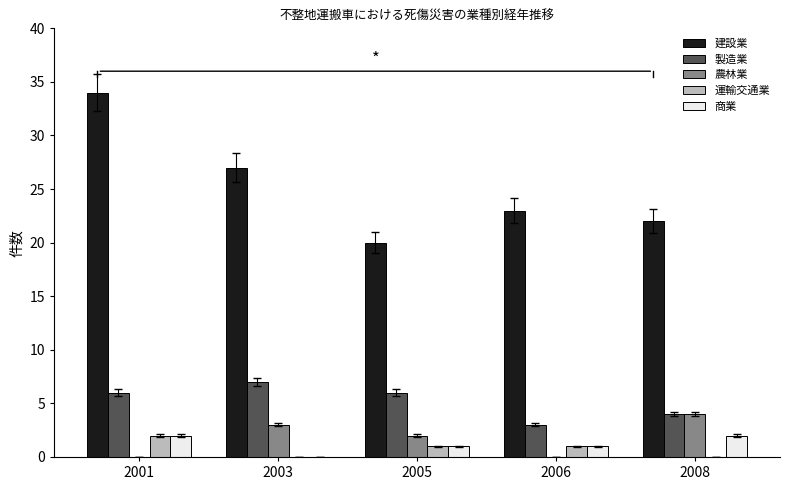

What value does the 製造業 series have at 2003?

7